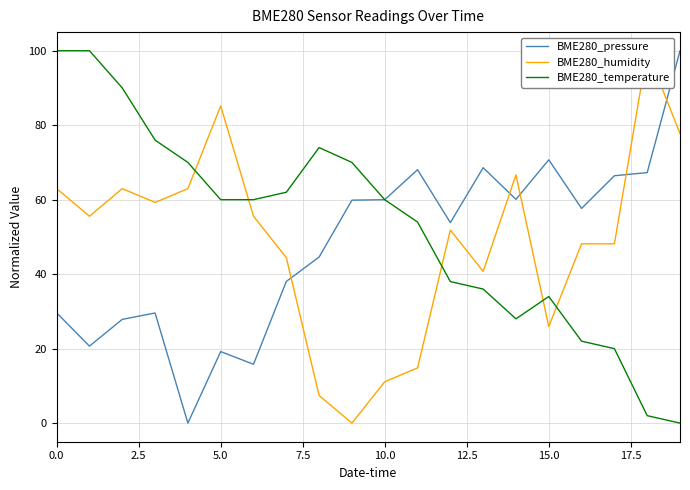

Does the chart display data point markers on the line(s)?

No